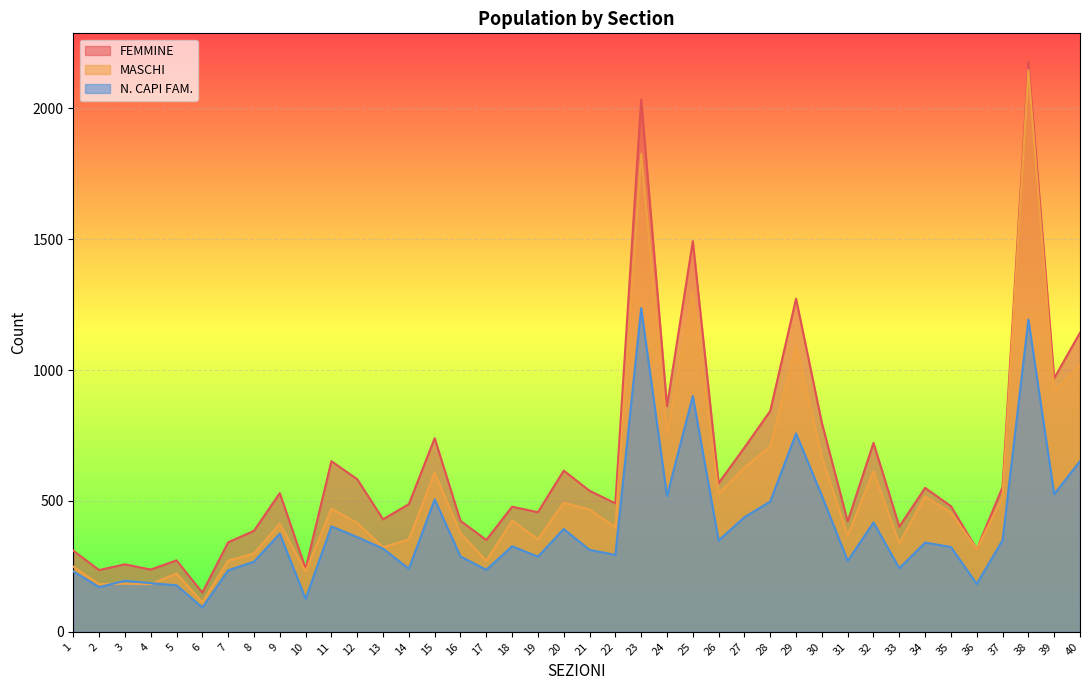

What is the smallest value displayed?

93